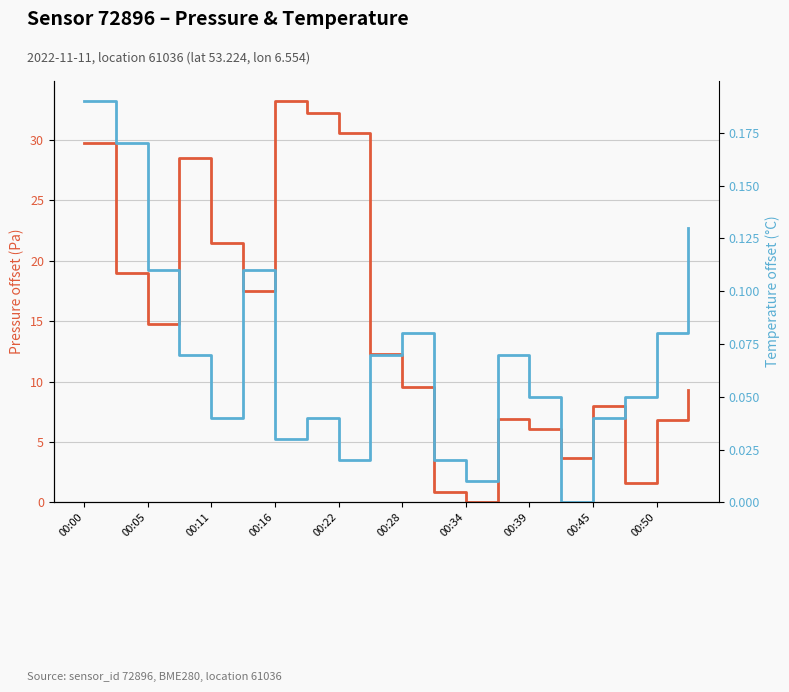

True or false: pressure and temperature intersect in this chart.

True